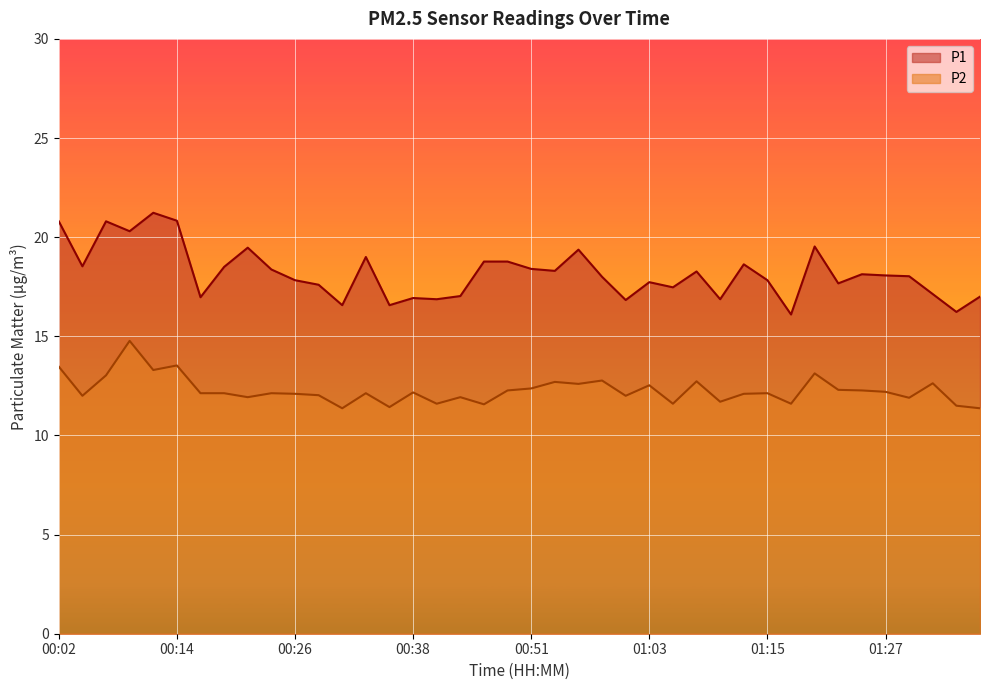

Reading left to right, transcribe all the data shown in this chart.

P1: 20.8	18.5	20.8	20.3	21.2	20.8	17.0	18.5	19.5	18.4	17.8	17.6	16.6	19.0	16.6	16.9	16.9	17.0	18.8	18.8	18.4	18.3	19.4	18.0	16.8	17.7	17.5	18.3	16.9	18.6	17.8	16.1	19.5	17.7	18.1	18.1	18.0	17.1	16.2	17.0
P2: 13.5	12.0	13.0	14.8	13.3	13.5	12.1	12.1	11.9	12.1	12.1	12.0	11.4	12.1	11.4	12.2	11.6	11.9	11.6	12.3	12.4	12.7	12.6	12.8	12.0	12.5	11.6	12.7	11.7	12.1	12.1	11.6	13.1	12.3	12.3	12.2	11.9	12.6	11.5	11.4